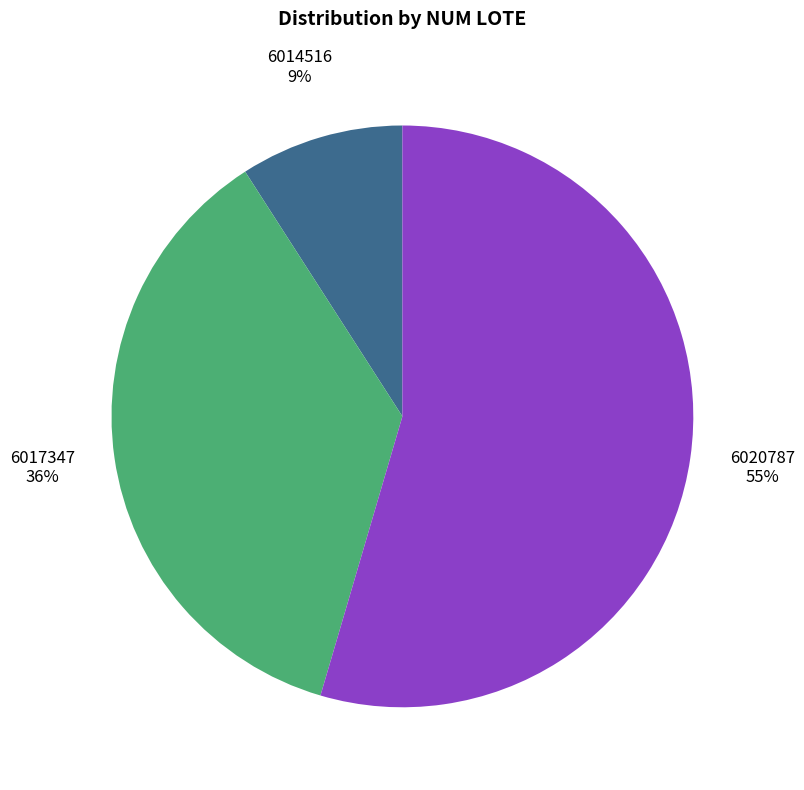

How many segments does this pie chart have?

3